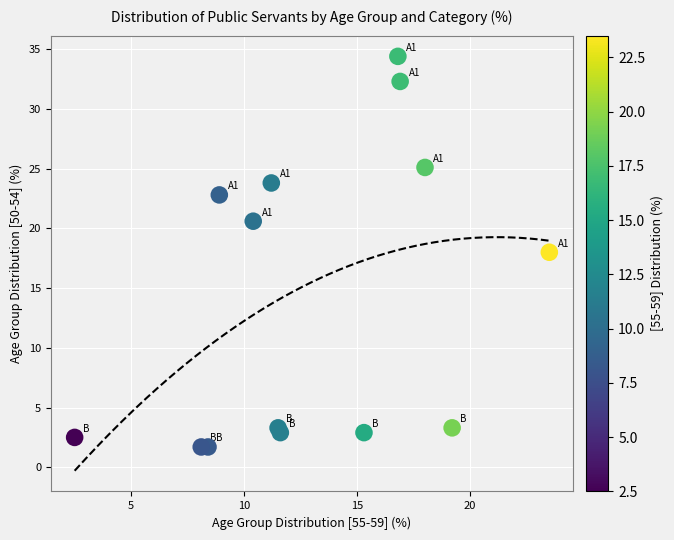

What is the range of Y values (max minus min)?

32.7